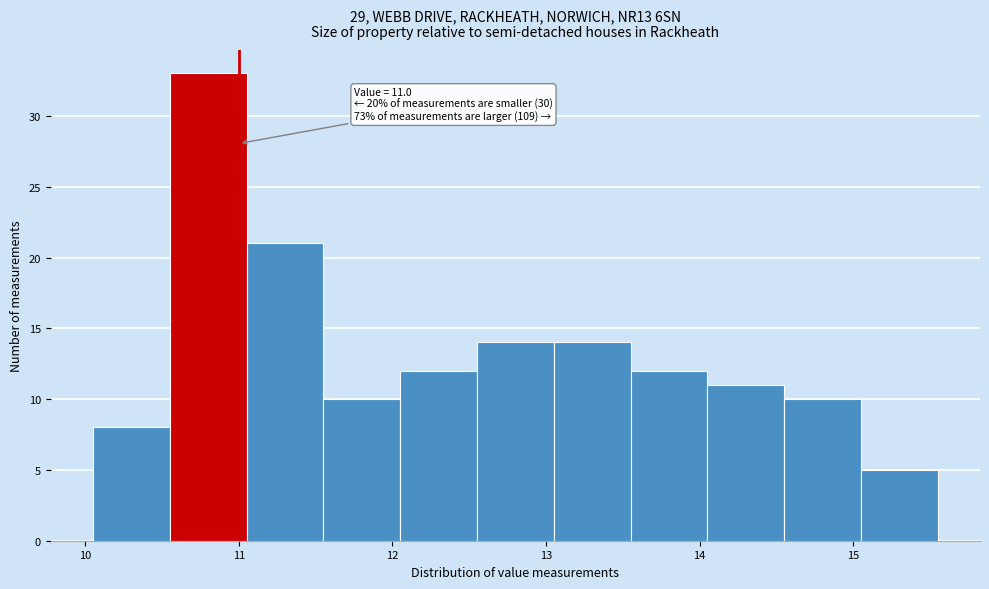

Over which range of the x-axis is the bar tallest?

10.55 to 11.05